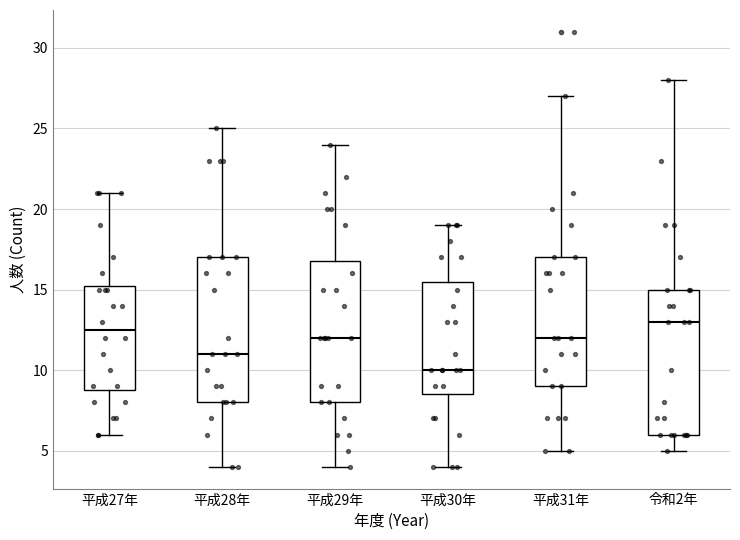

Where is the lower edge of the box for 平成27年 on the y-axis? The values are not printed on the chart, so give them approximately, as read against the axis.

9.0